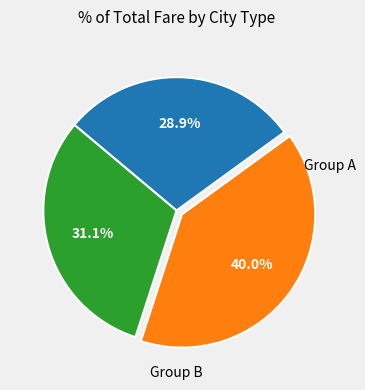

Is there a majority slice in this chart?

No